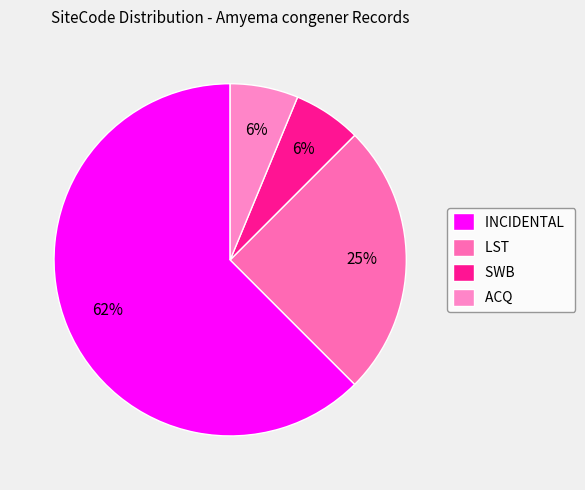

Which category has the biggest portion of the pie?

INCIDENTAL